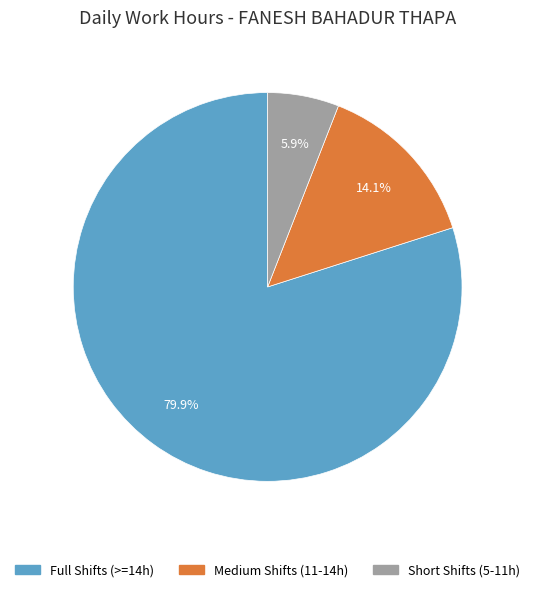

Rank the categories by value from lowest to highest.

Short Shifts (5-11h), Medium Shifts (11-14h), Full Shifts (>=14h)